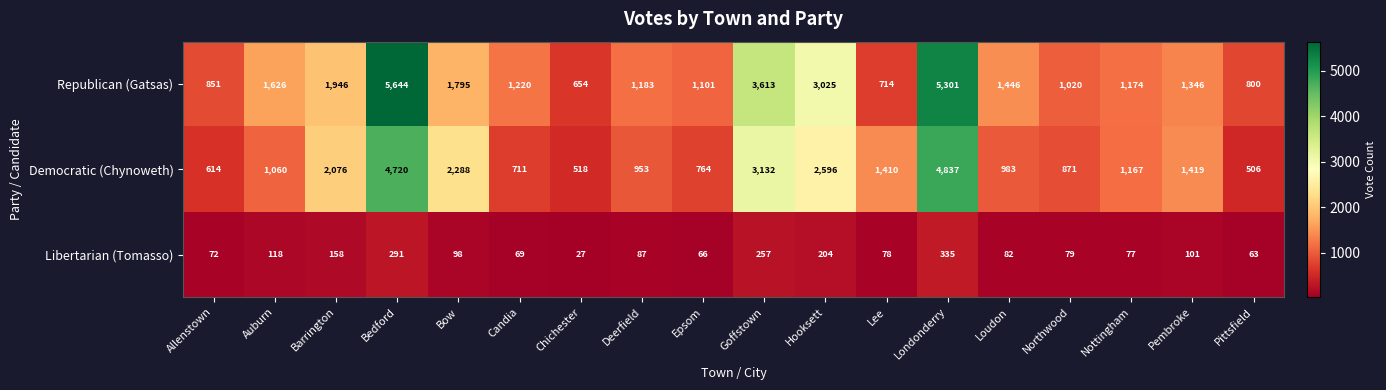

The Libertarian (Tomasso) series shows 35 at Lee. True or false?

False